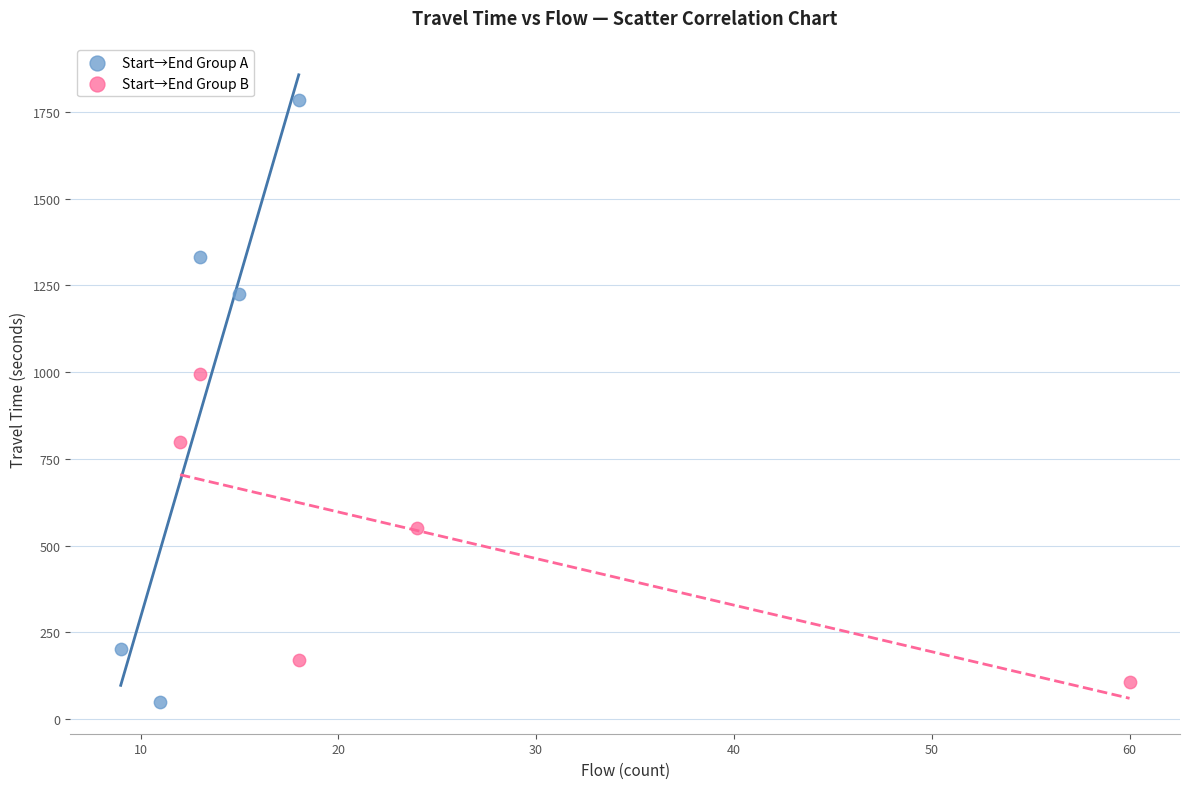

What are all the series names shown in the legend?

Start→End Group A, Start→End Group B